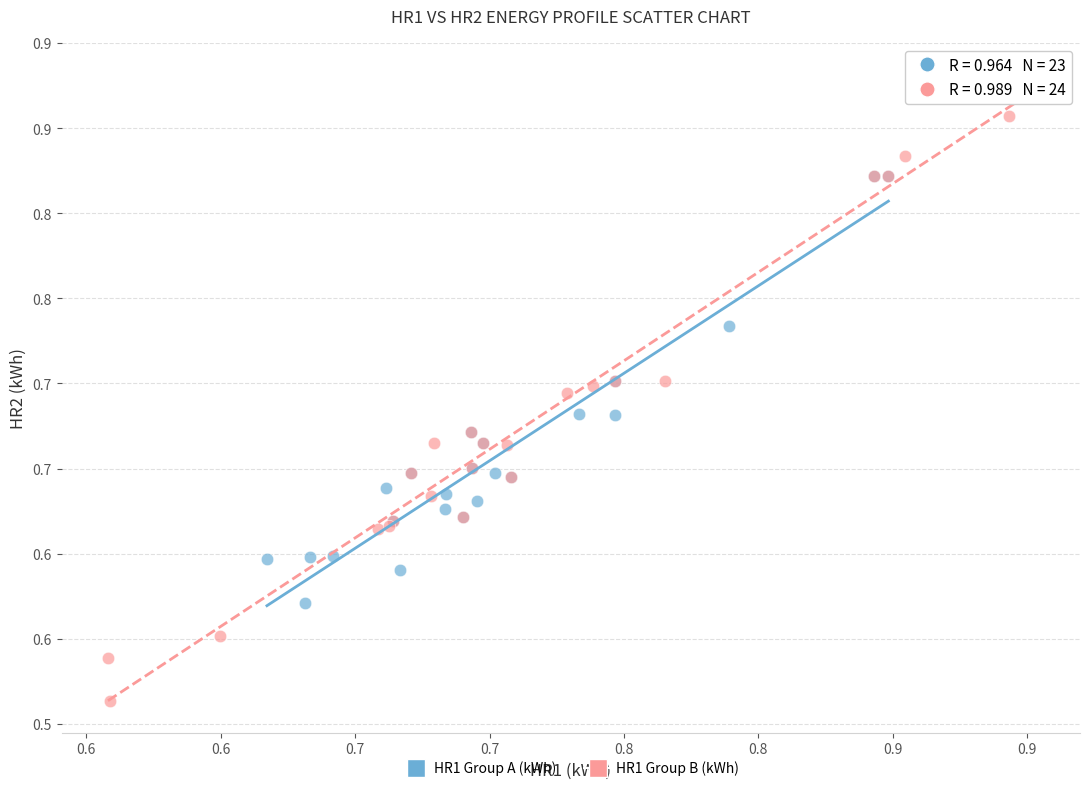

What are all the series names shown in the legend?

HR1 Group A (kWh), HR1 Group B (kWh)